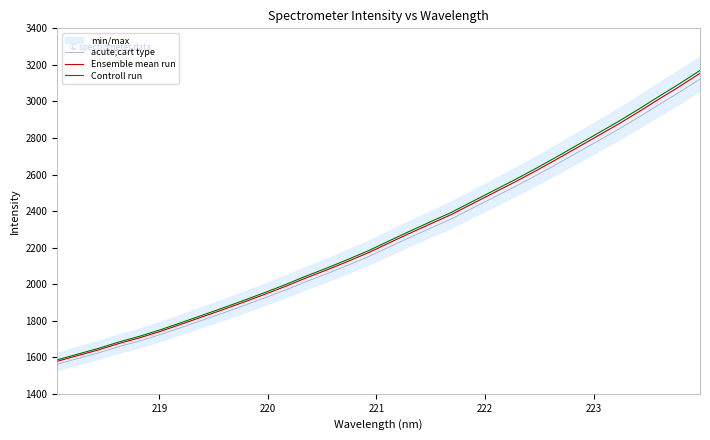

What is the lowest value of the acute;cart type series?

1562.3